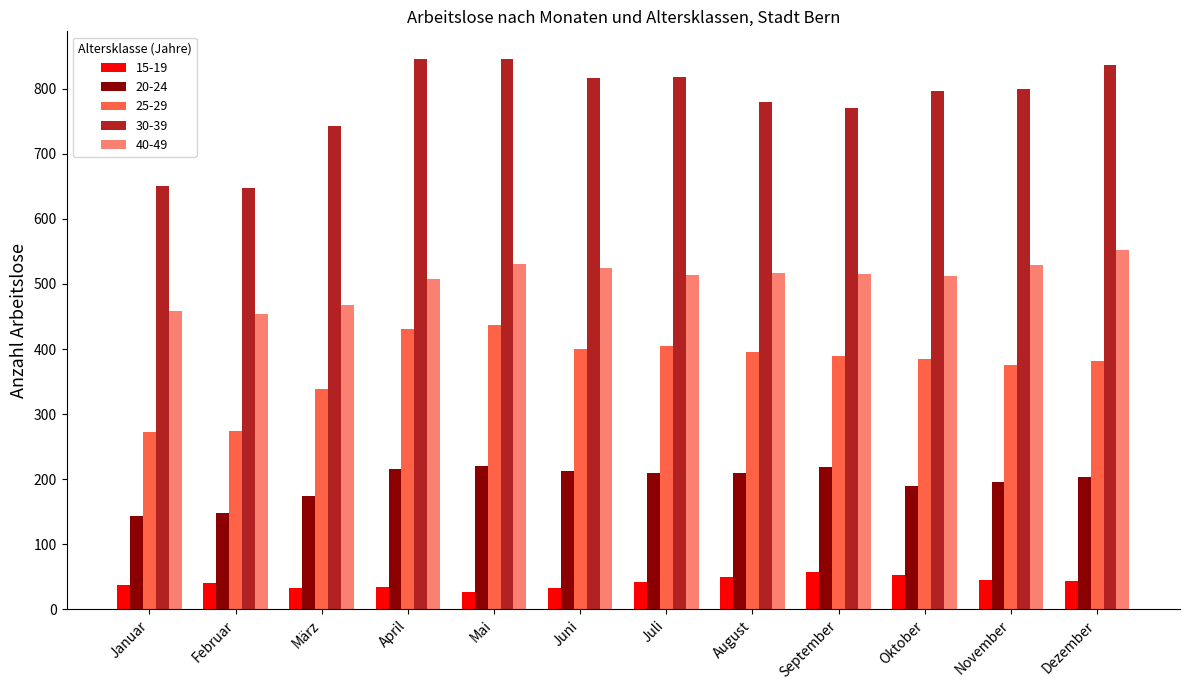

What position from the left is August?

8